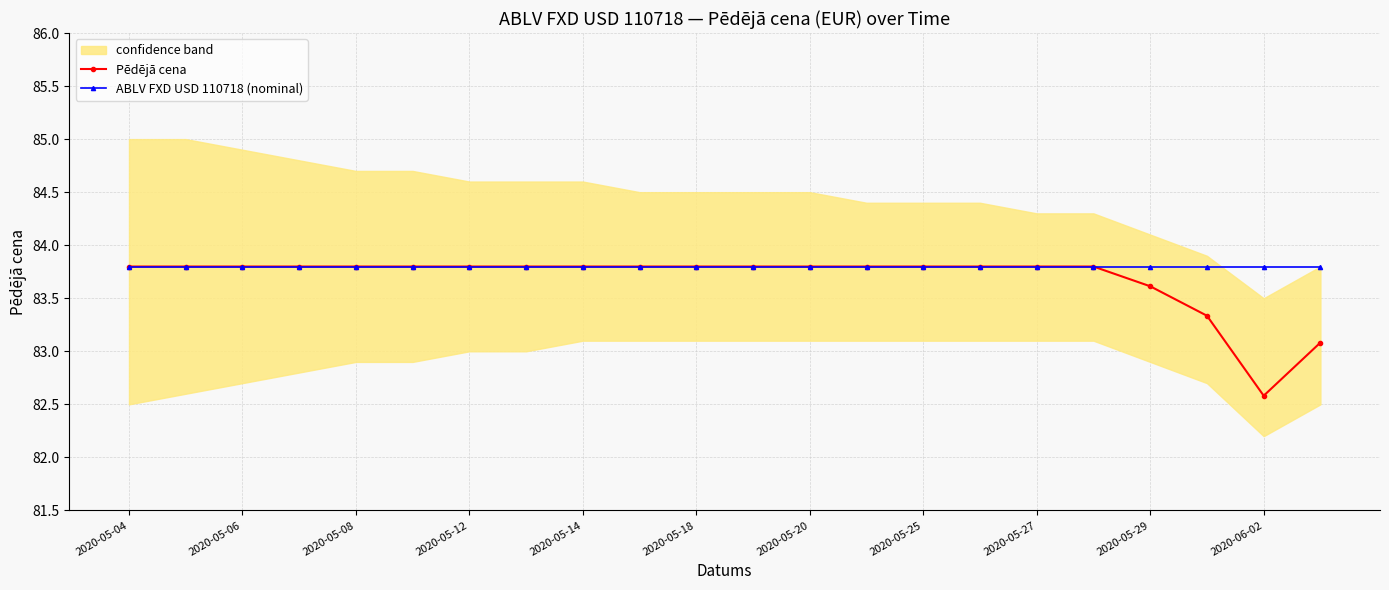

Reading left to right, extract all data points from this chart.

Pēdējā cena: 83.8	83.8	83.8	83.8	83.8	83.8	83.8	83.8	83.8	83.8	83.8	83.8	83.8	83.8	83.8	83.8	83.8	83.8	83.6	83.3	82.6	83.1
ABLV FXD USD 110718 (nominal): 83.8	83.8	83.8	83.8	83.8	83.8	83.8	83.8	83.8	83.8	83.8	83.8	83.8	83.8	83.8	83.8	83.8	83.8	83.8	83.8	83.8	83.8